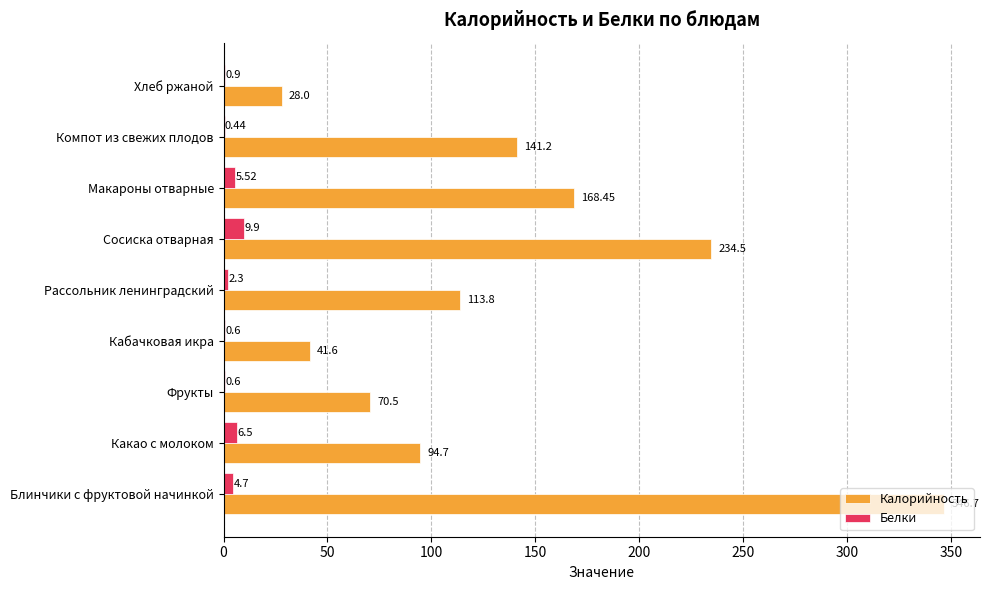

Which category has the highest value across all series?

Блинчики с фруктовой начинкой